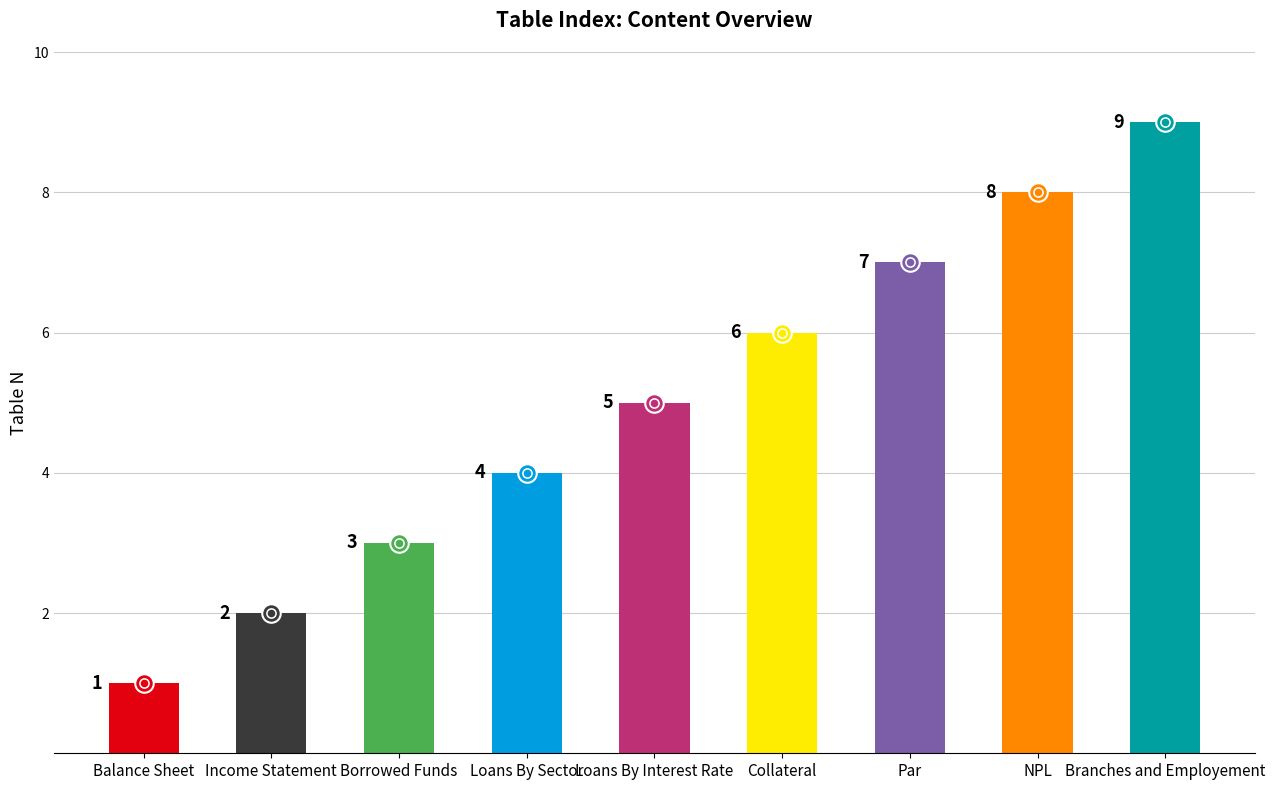

Which has a higher value, Balance Sheet or Borrowed Funds?

Borrowed Funds